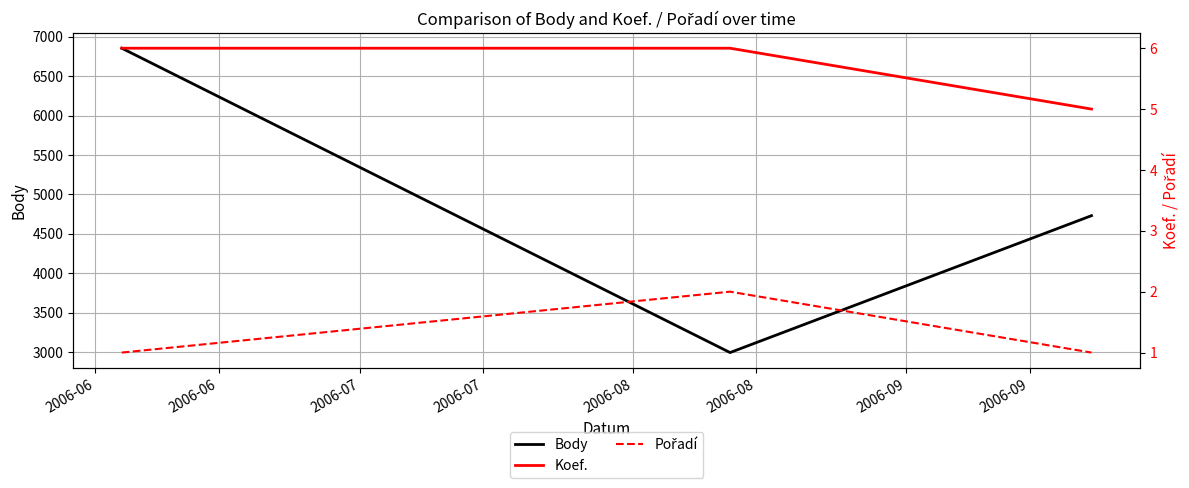

True or false: Pořadí has a value of 1 at 2006-06.

False